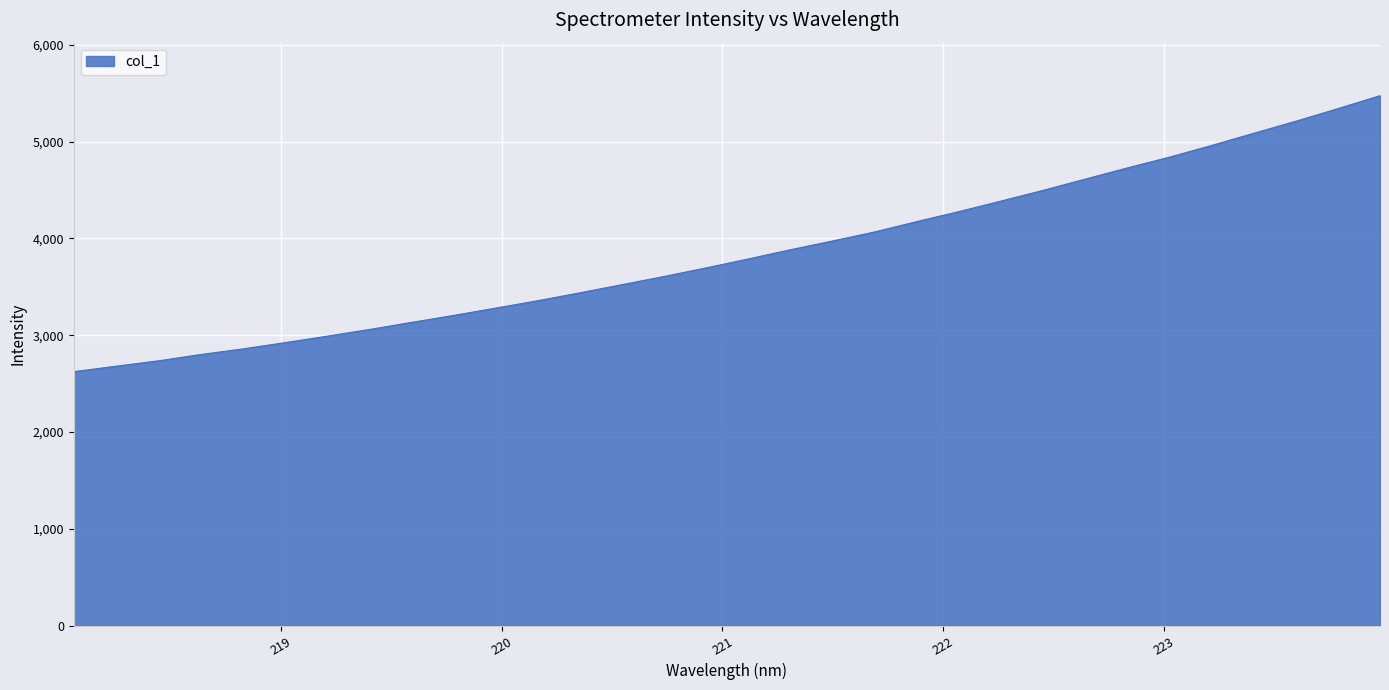

What is the smallest value displayed?

2623.9